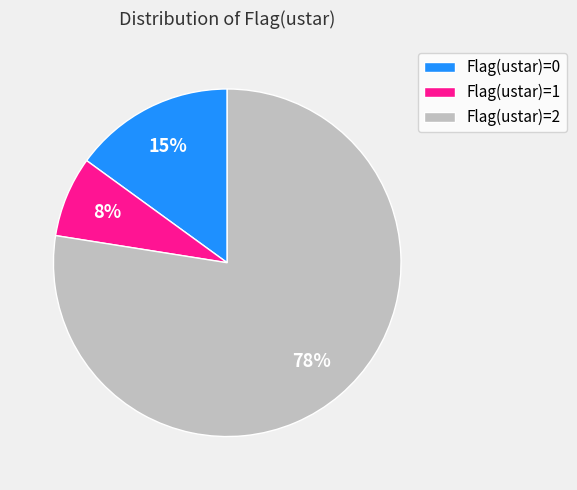

What is the largest slice in the pie chart?

Flag(ustar)=2